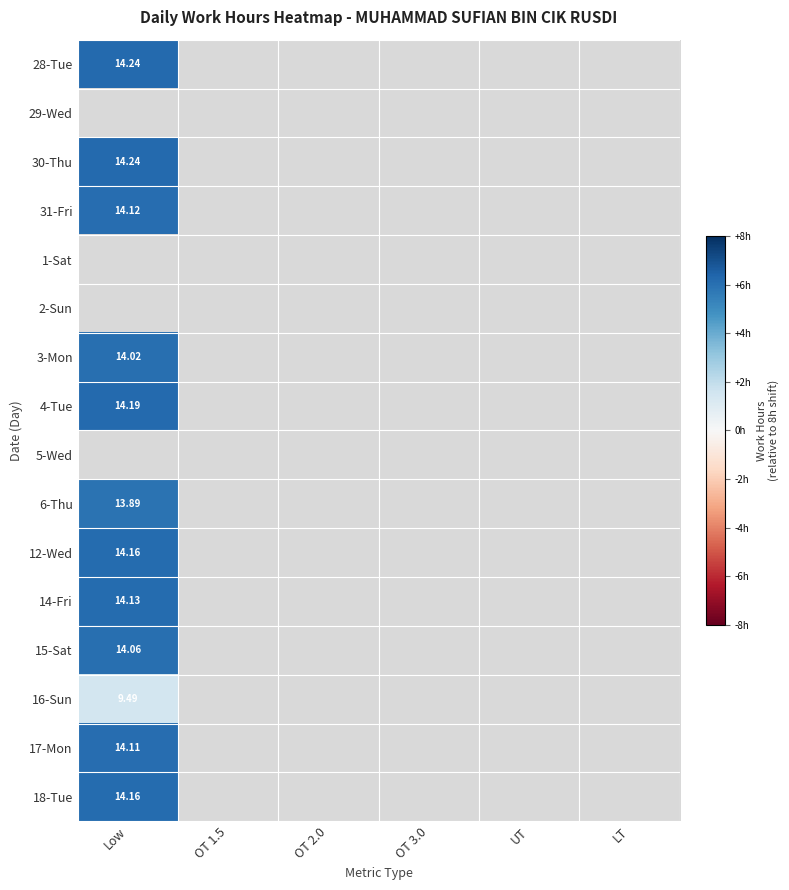

Is the value of 1-Sat at Low greater than the value of 6-Thu at OT 1.5?

No